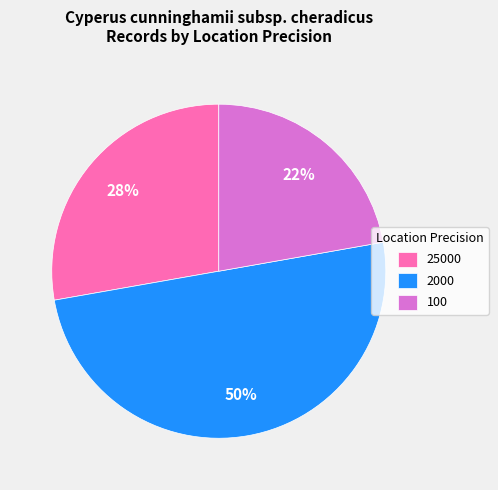

Is it true that 25000 is 14% of the pie?

False